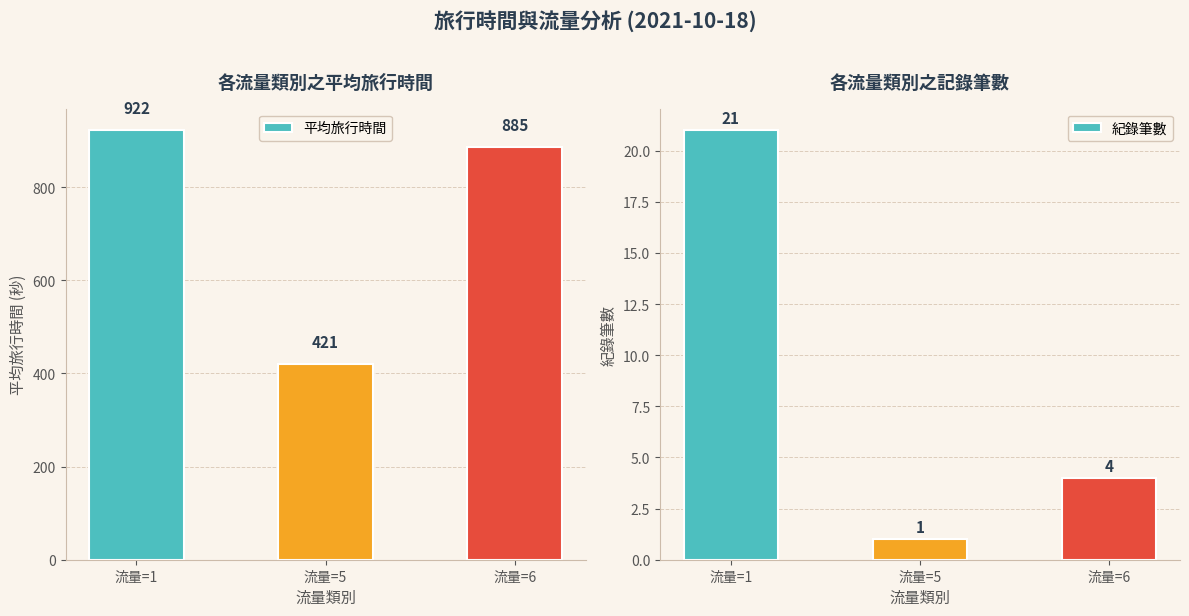

What is the difference between the 平均旅行時間 values at 流量=1 and 流量=5?

501.5